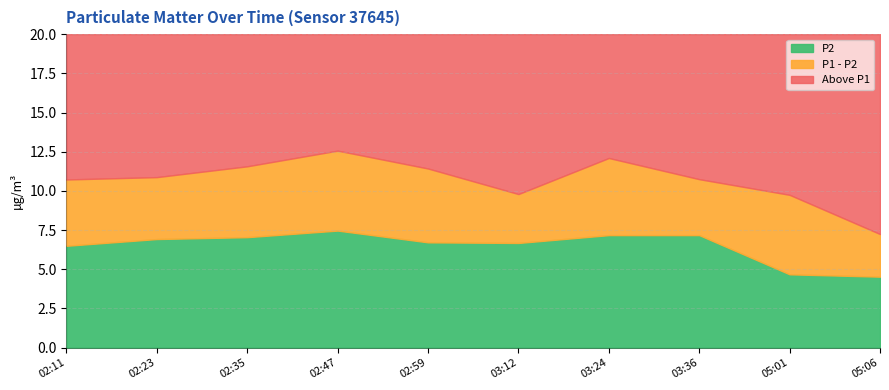

Reading right to left, what are all the values shown in this chart?

P1: 05:06=7.2	05:01=9.8	03:36=10.8	03:24=12.1	03:12=9.8	02:59=11.4	02:47=12.6	02:35=11.6	02:23=10.9	02:11=10.7
P2: 05:06=4.5	05:01=4.7	03:36=7.2	03:24=7.2	03:12=6.7	02:59=6.7	02:47=7.5	02:35=7.0	02:23=6.9	02:11=6.5
Diff: 05:06=2.7	05:01=5.1	03:36=3.6	03:24=4.9	03:12=3.1	02:59=4.7	02:47=5.1	02:35=4.5	02:23=4.0	02:11=4.2